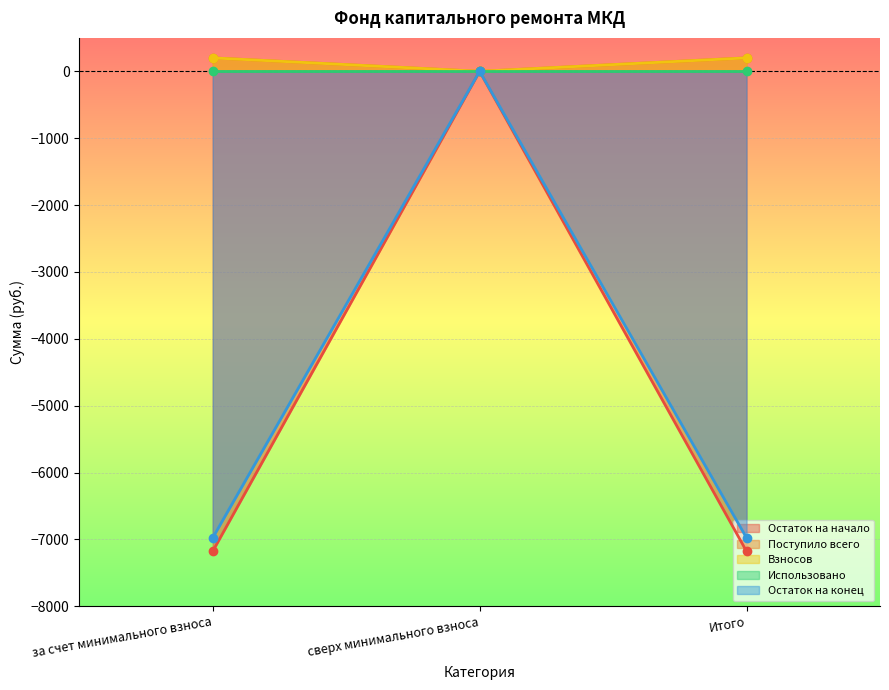

What position from the right is Итого?

1